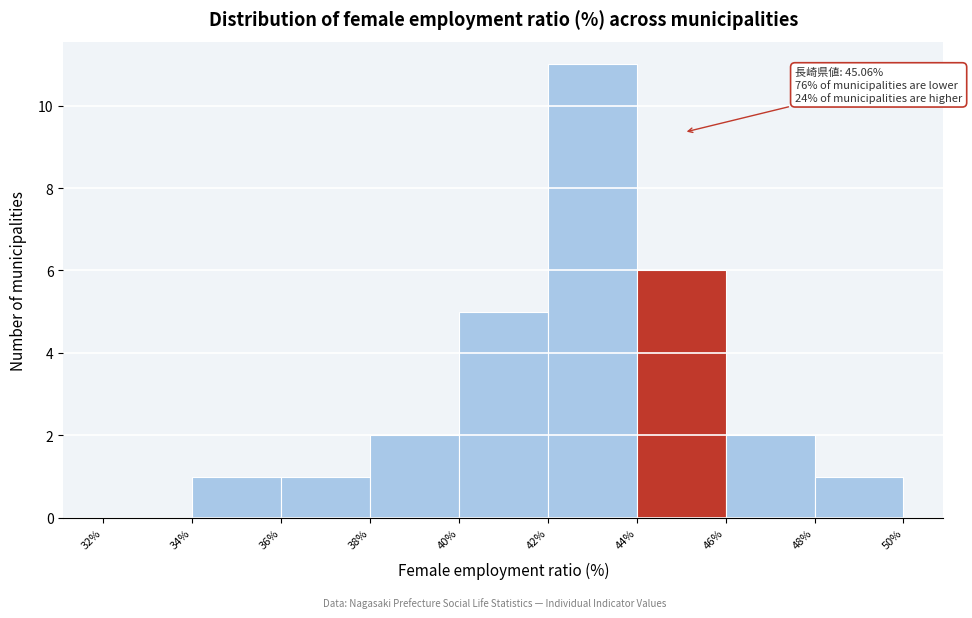

Which range on the x-axis has the tallest bar?

42% to 44%